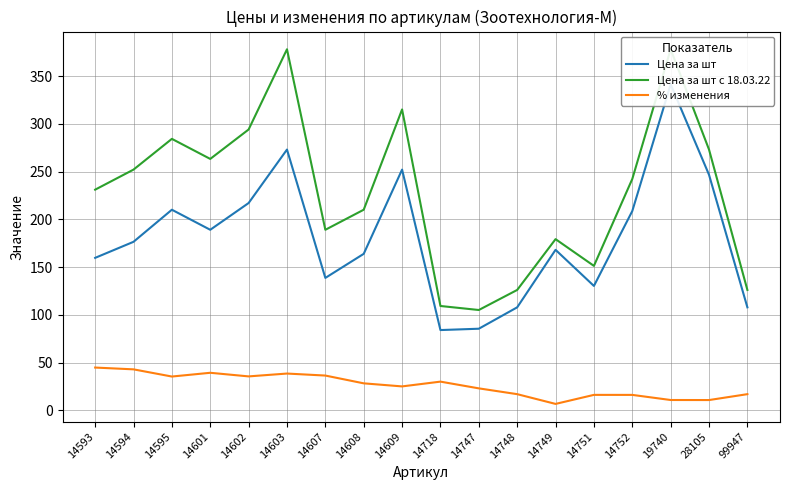

Which series changed the most between 14607 and 14752?

Цена за шт